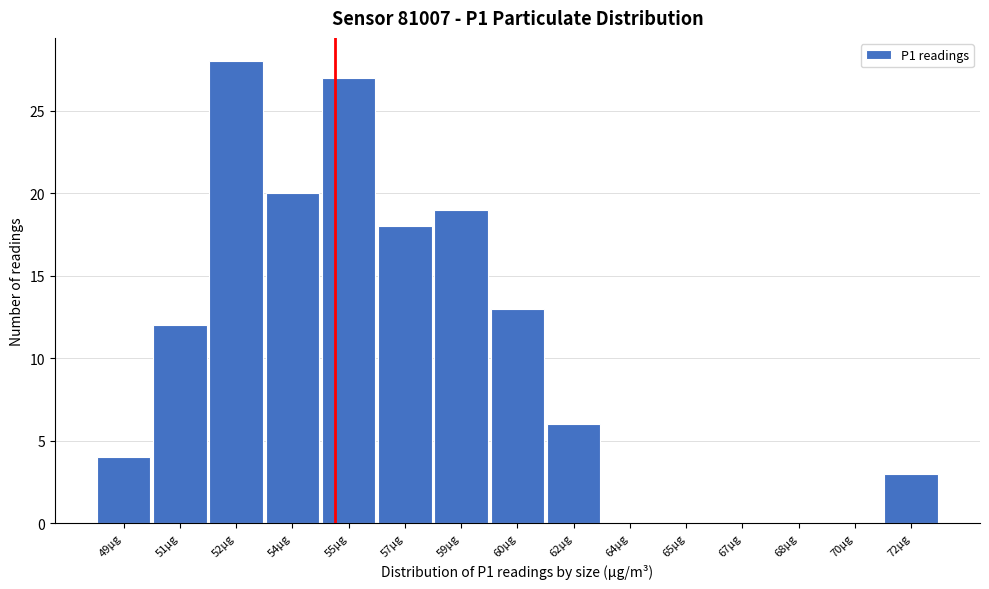

Reading right to left, transcribe all the data shown in this chart.

72µg=3	70µg=0	68µg=0	67µg=0	65µg=0	64µg=0	62µg=6	60µg=13	59µg=19	57µg=18	55µg=27	54µg=20	52µg=28	51µg=12	49µg=4